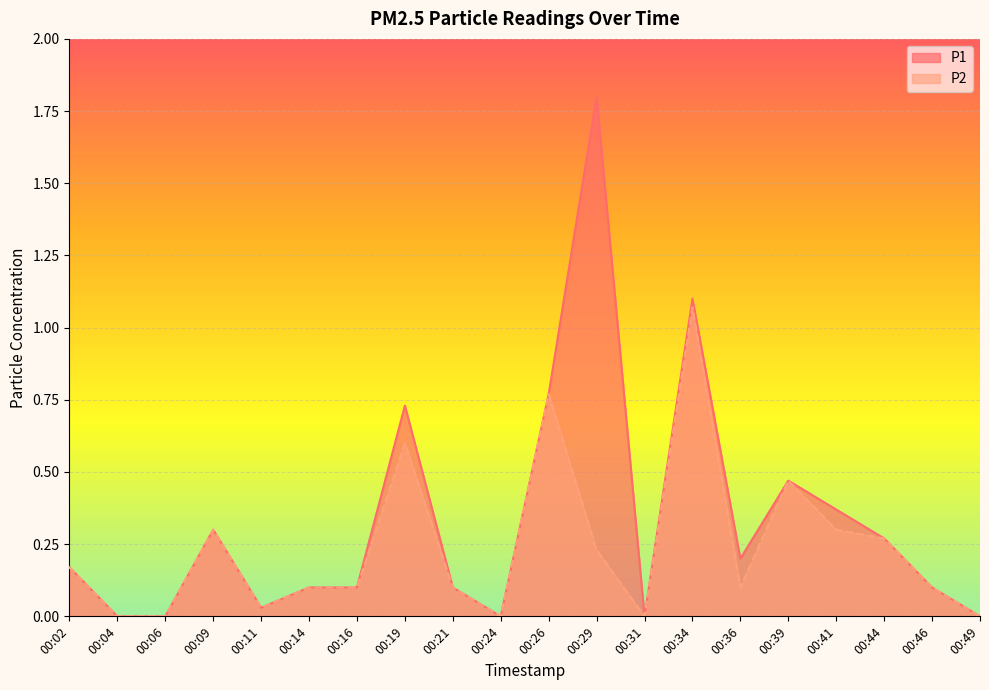

List the series in order of their overall mean, highest first.

P1, P2